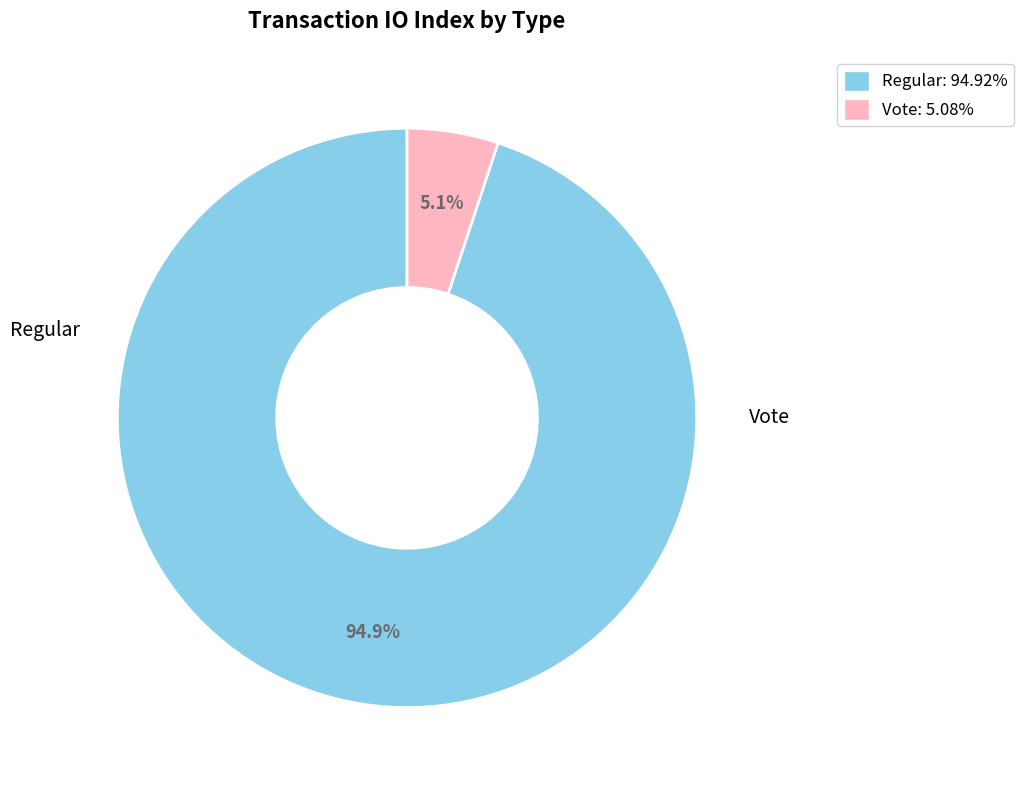

To the nearest percent, what is the difference between the largest and smallest slice percentages?

90%